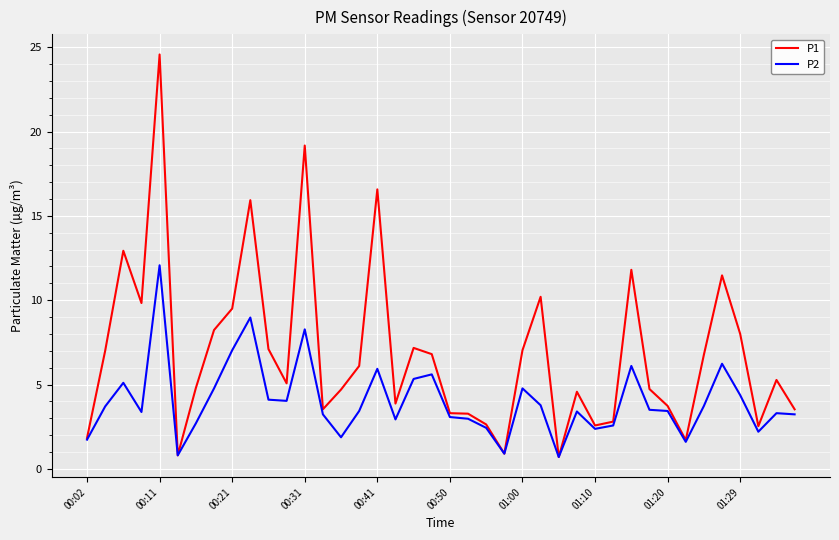

Rank the series by their maximum value, from lowest to highest.

P2, P1